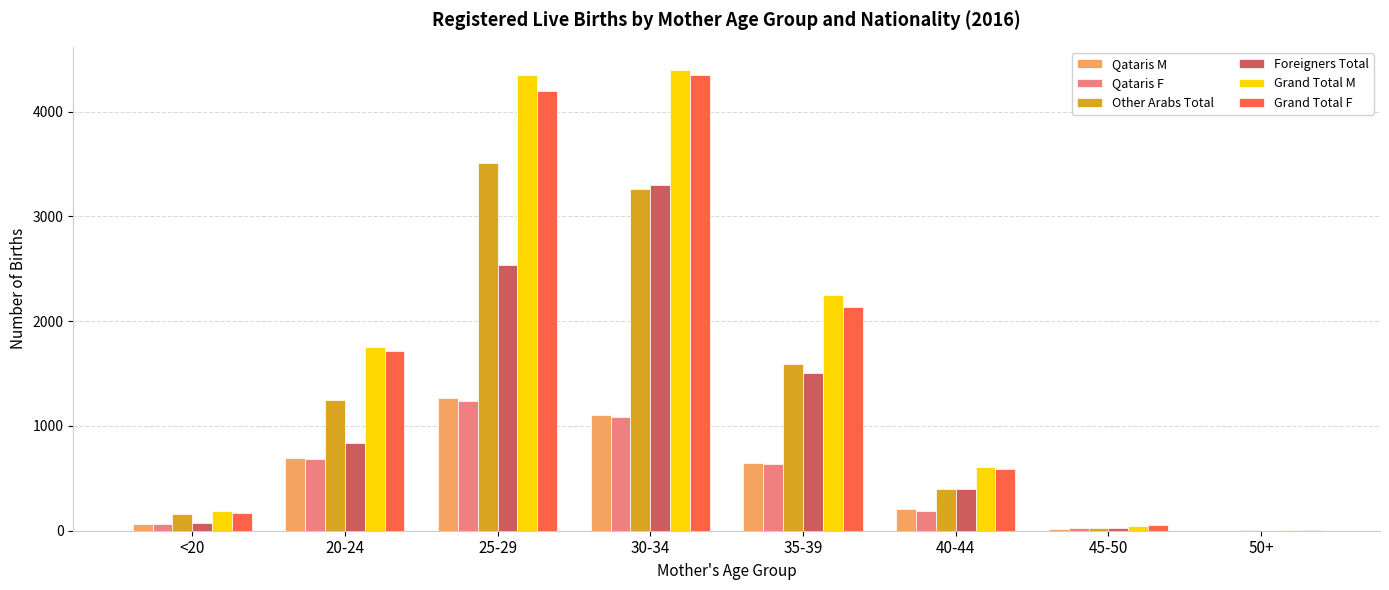

Which series has the largest total across all categories?

Grand Total M